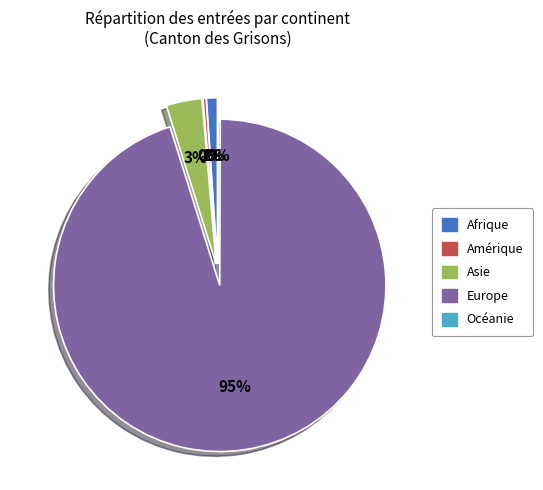

Combined, what portion of the pie is Asie and Afrique?

4.5%